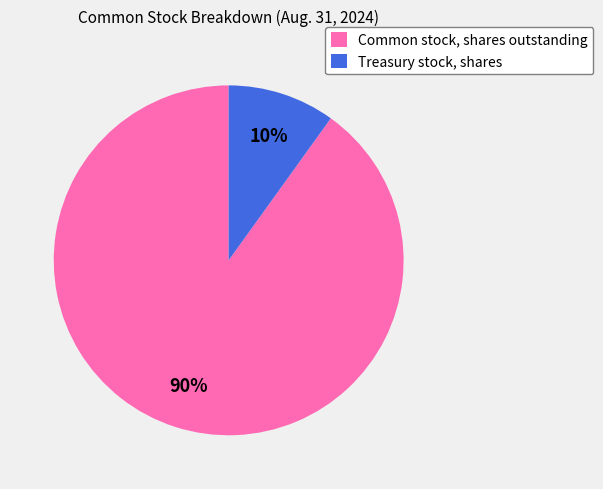

Rank the categories by value from lowest to highest.

Treasury stock, shares, Common stock, shares outstanding